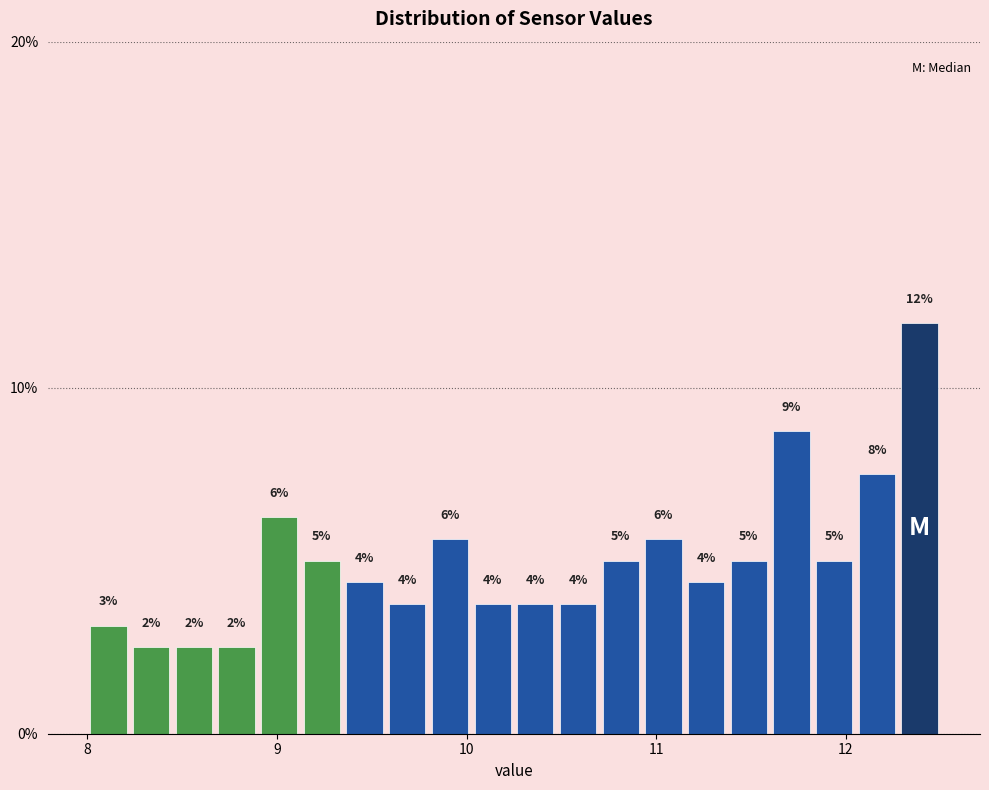

Around what value on the x-axis is the tallest bar? Give the approximate position of its centre, as read against the axis.

12.4